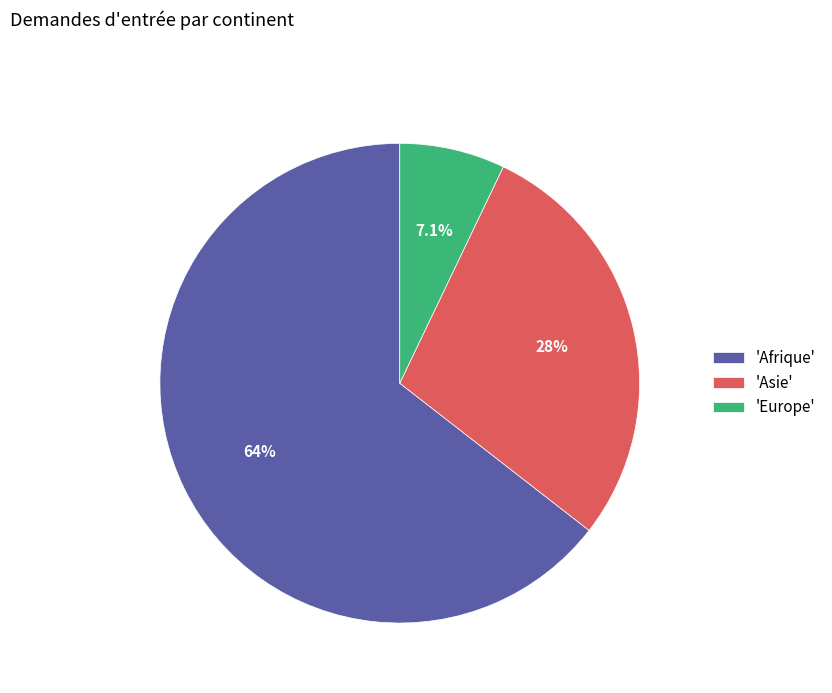

Do 'Asie' and 'Afrique' together represent more than half of the pie?

Yes